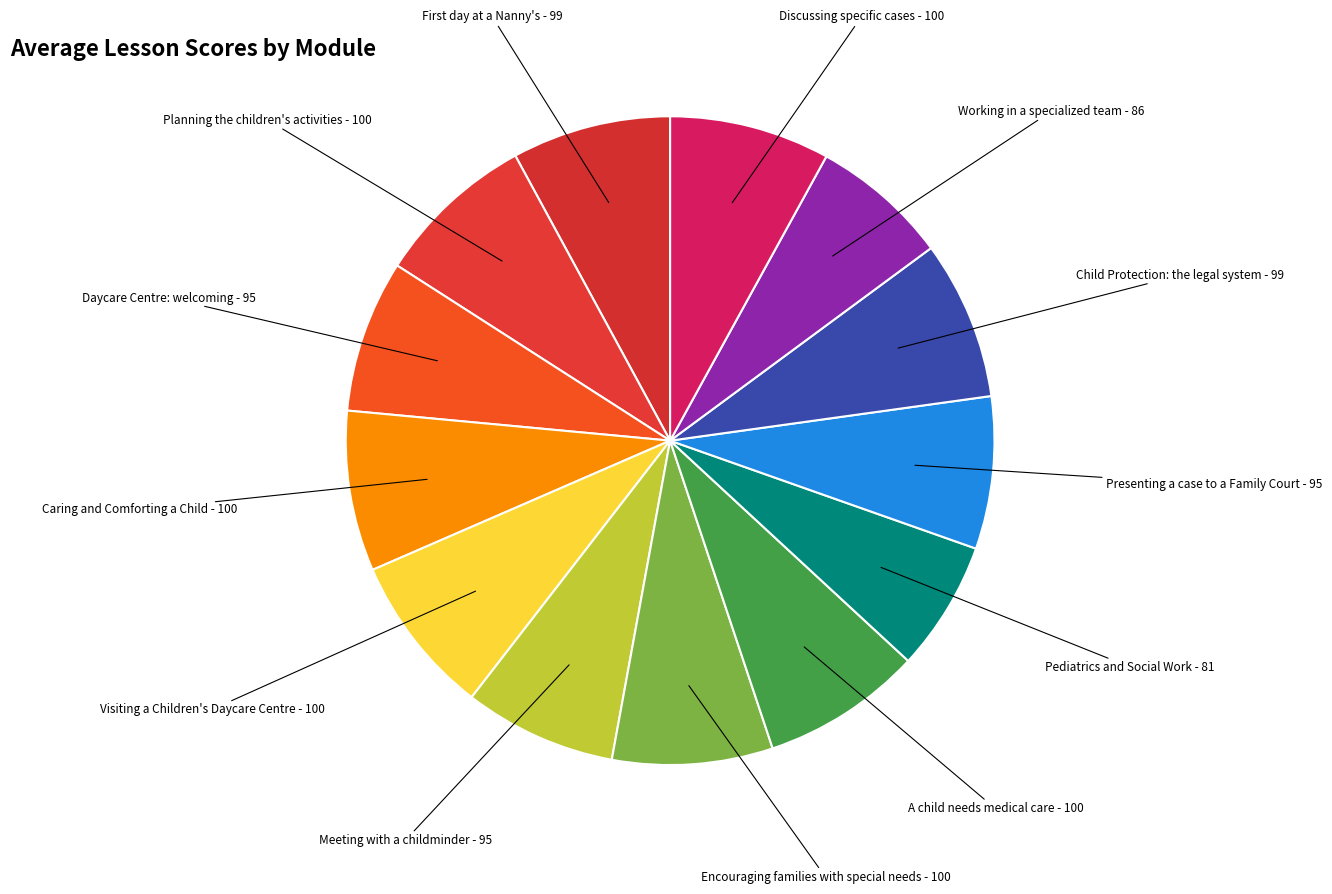

Is it true that Child Protection: the legal system is 8% of the pie?

True